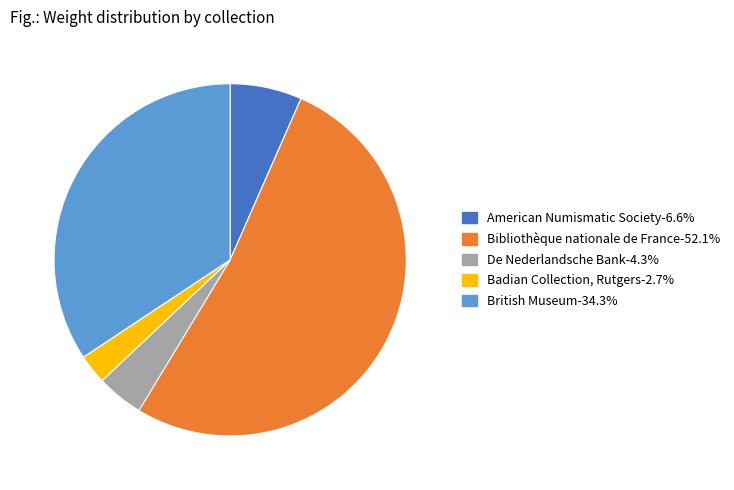

Does any single category account for the majority?

Yes